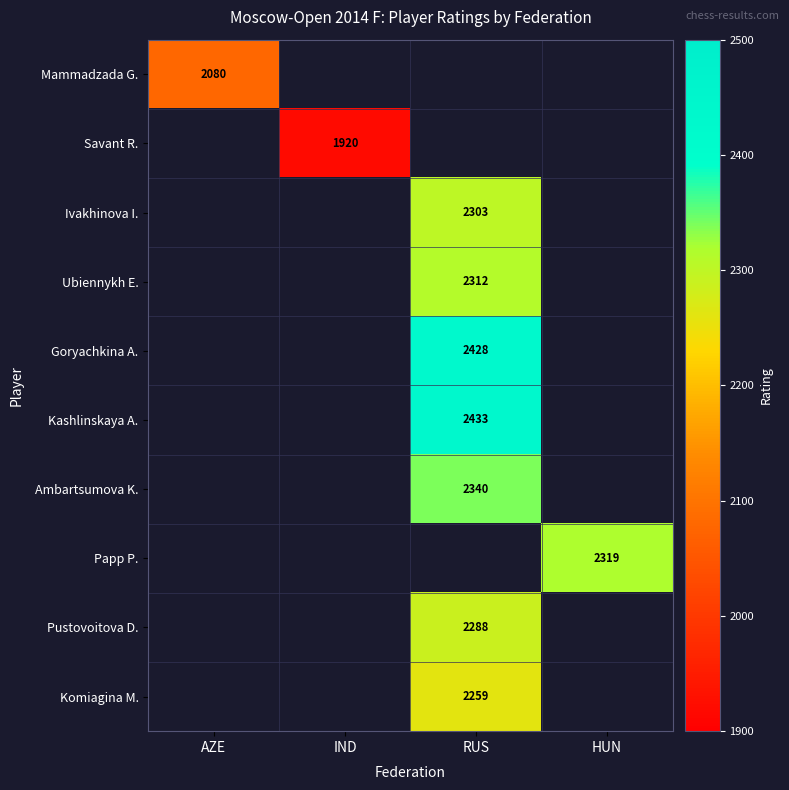

Count the number of categories in the chart.

4